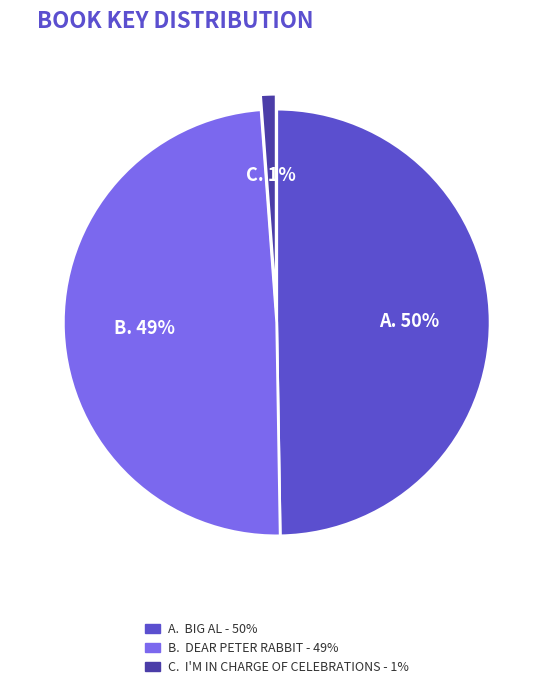

To the nearest percent, what is the average slice percentage?

33%